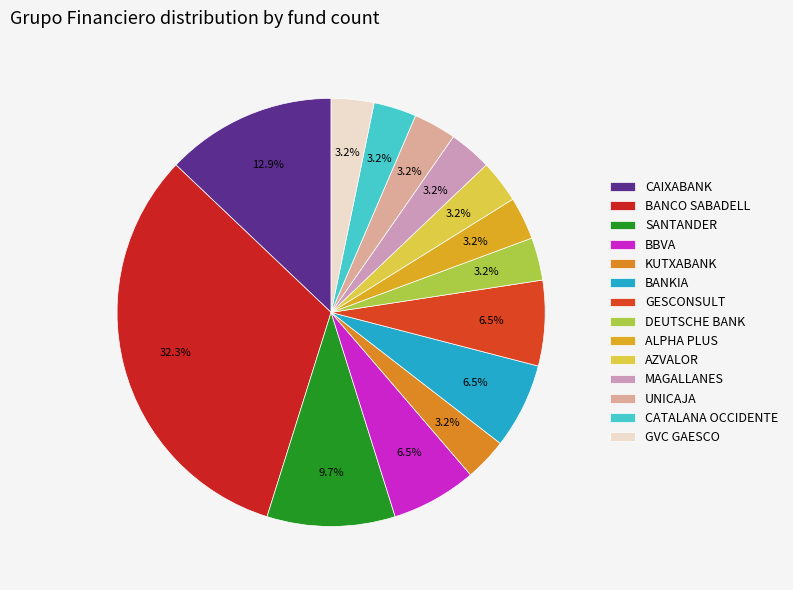

Count the number of slices in the pie.

14